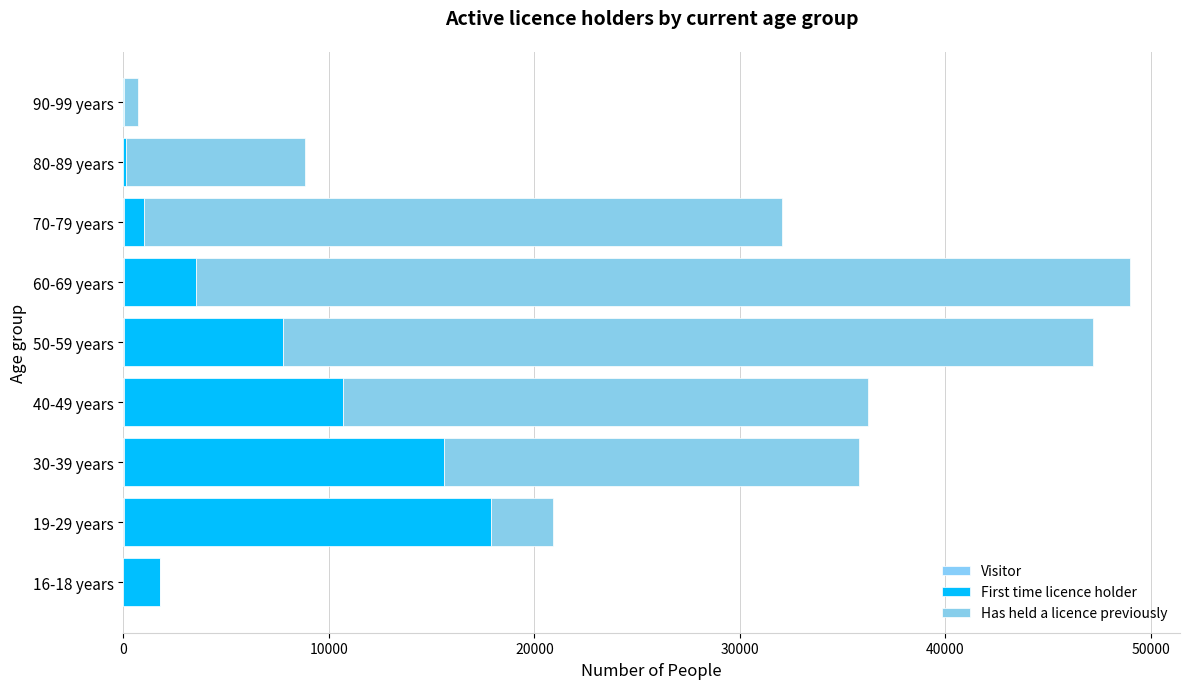

Count the number of data series in this chart.

3